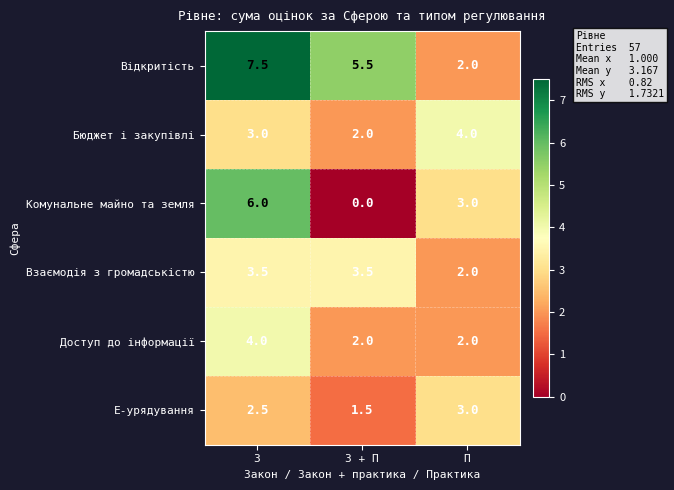

Is it true that Доступ до інформації equals 4.0 at З?

True